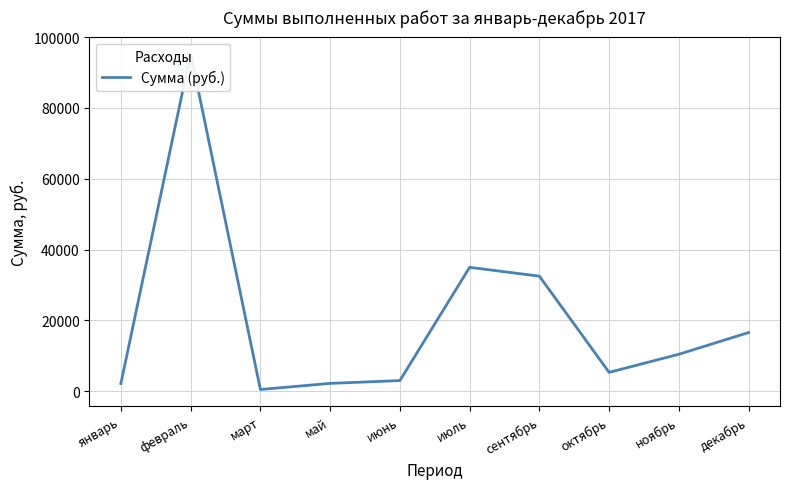

Which has a higher value, май or июль?

июль